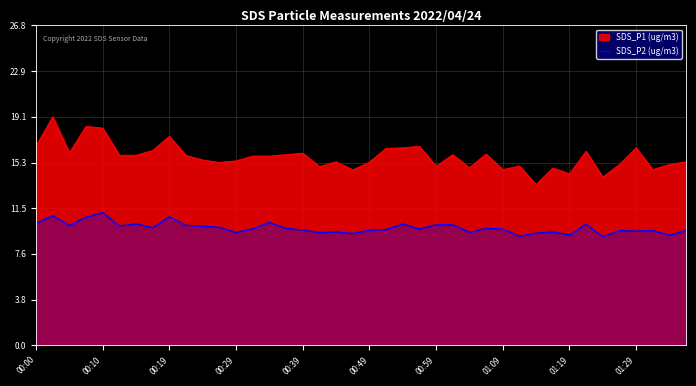

List the series in order of their peak value, highest first.

SDS_P1 (ug/m3), SDS_P2 (ug/m3)